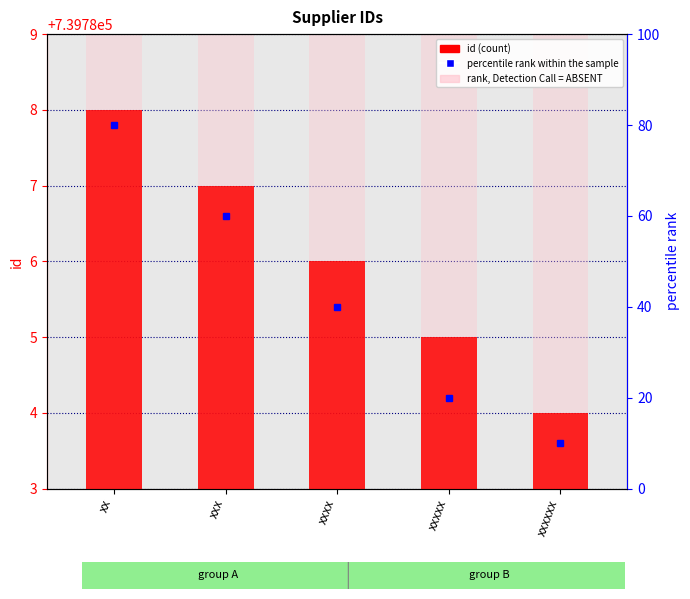

What is the sum of all id values?

3698930